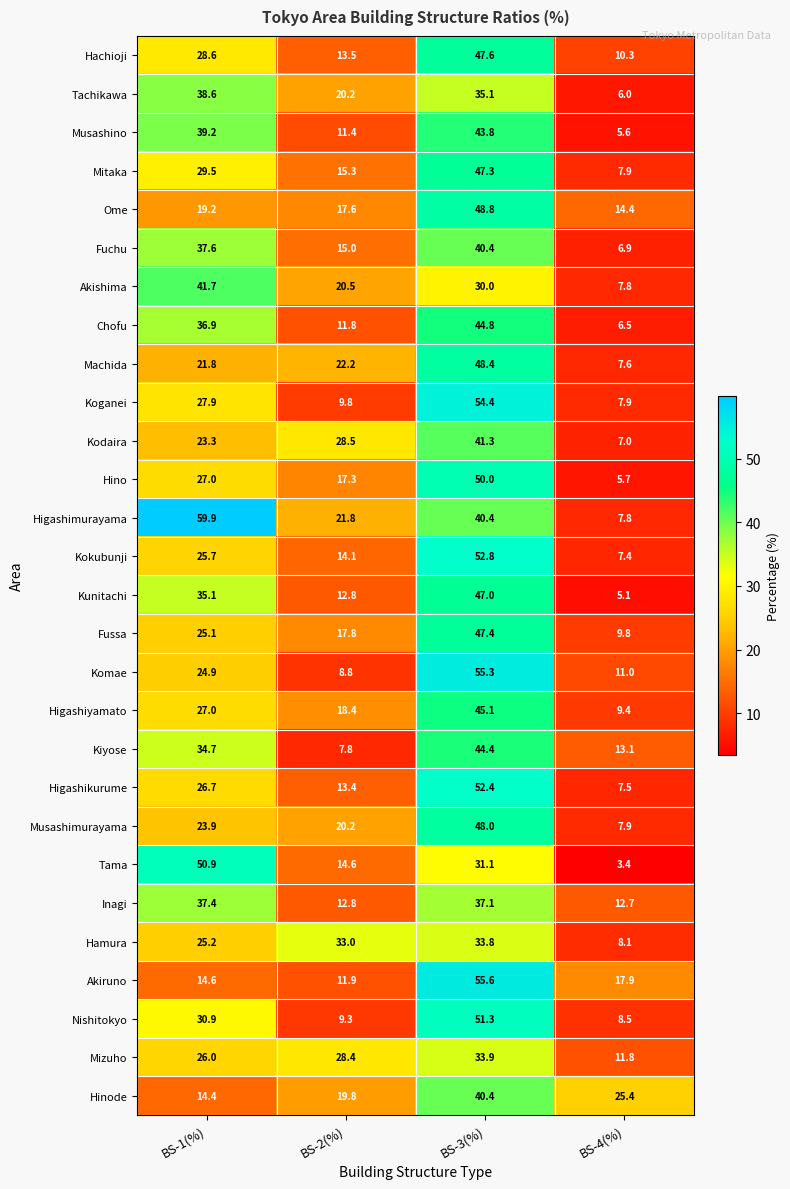

What value does the Mitaka series have at BS-1(%)?

29.5